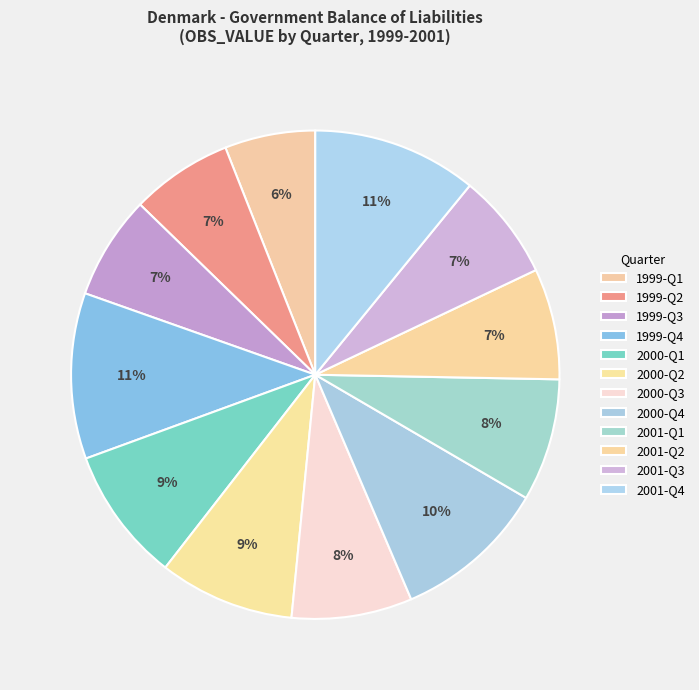

What percentage do 2001-Q3 and 1999-Q3 together represent?

13.9%